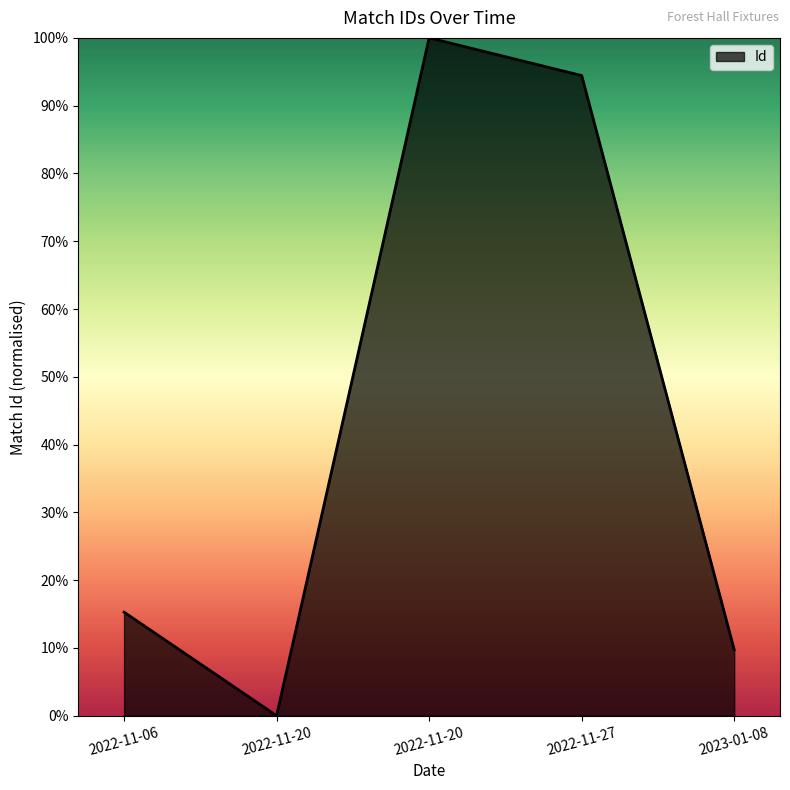

What is the sum of all values?

219.4